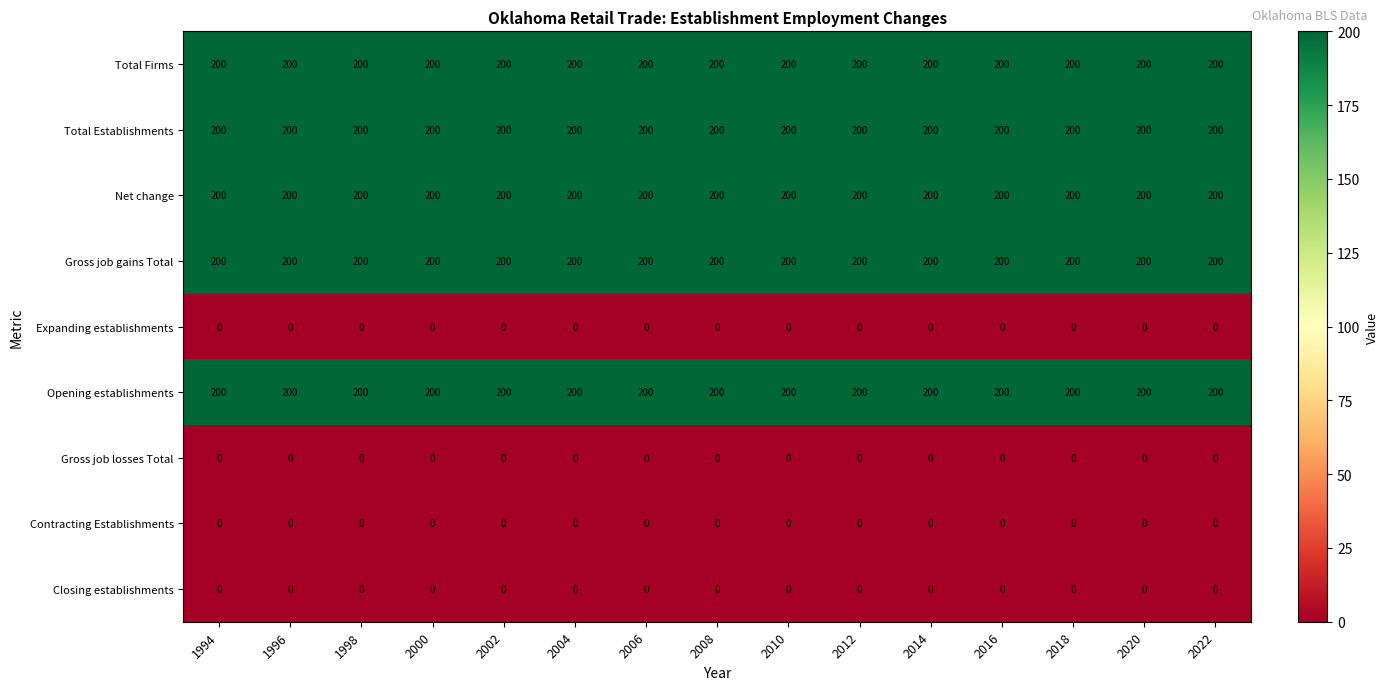

Count the number of data series in this chart.

9